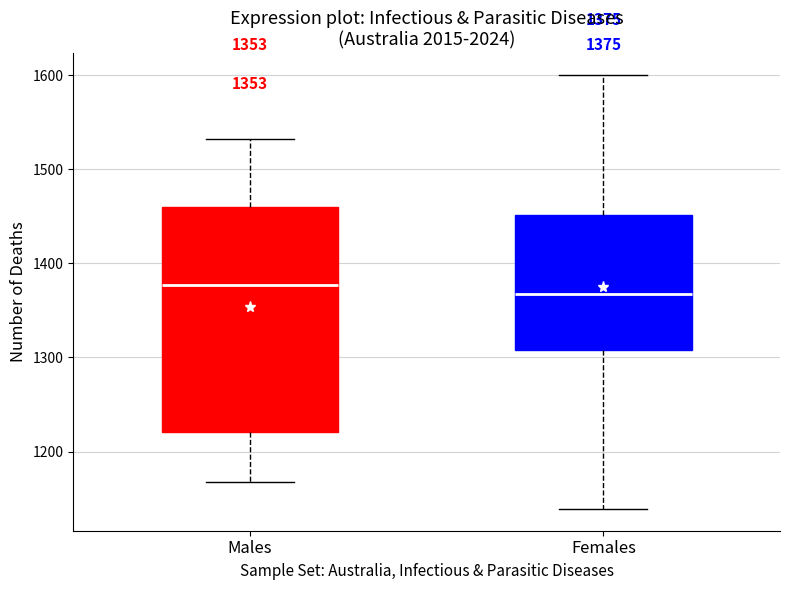

Which box has the highest median line?

Males